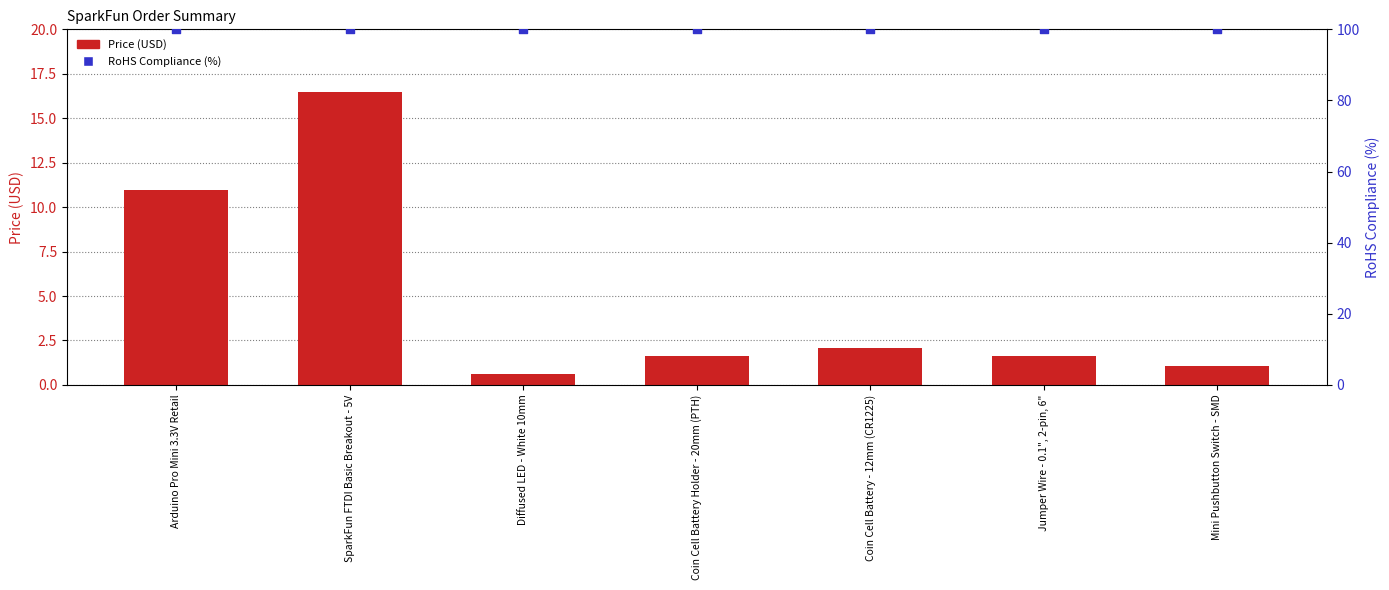

At how many categories does at least one series exceed 35?

7